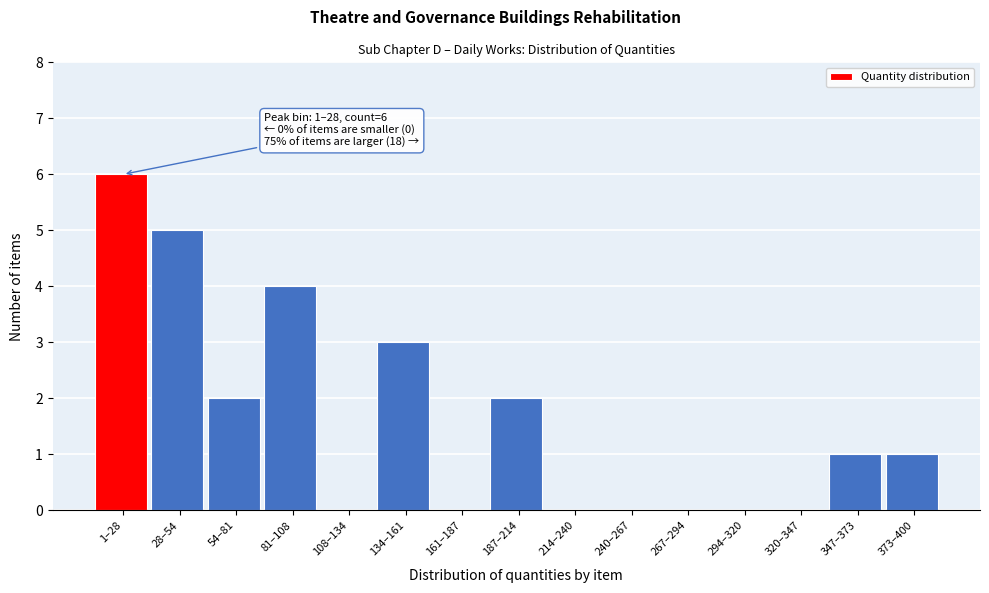

Reading left to right, extract all data points from this chart.

1–28=6	28–54=5	54–81=2	81–108=4	108–134=0	134–161=3	161–187=0	187–214=2	214–240=0	240–267=0	267–294=0	294–320=0	320–347=0	347–373=1	373–400=1